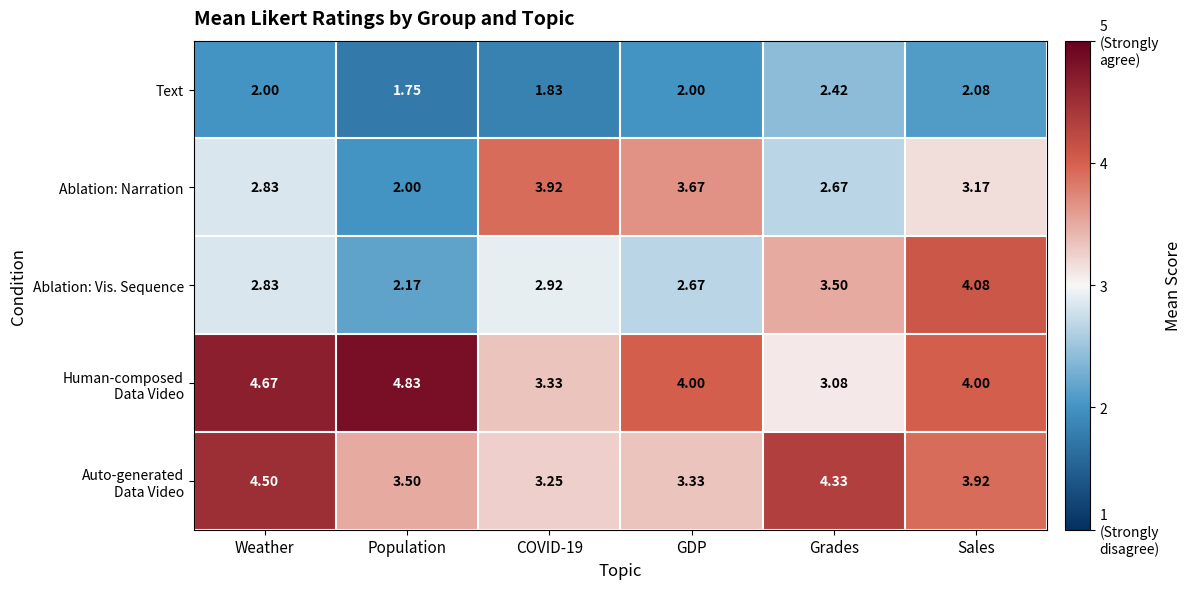

Which series has the widest spread of values?

Ablation: Narration